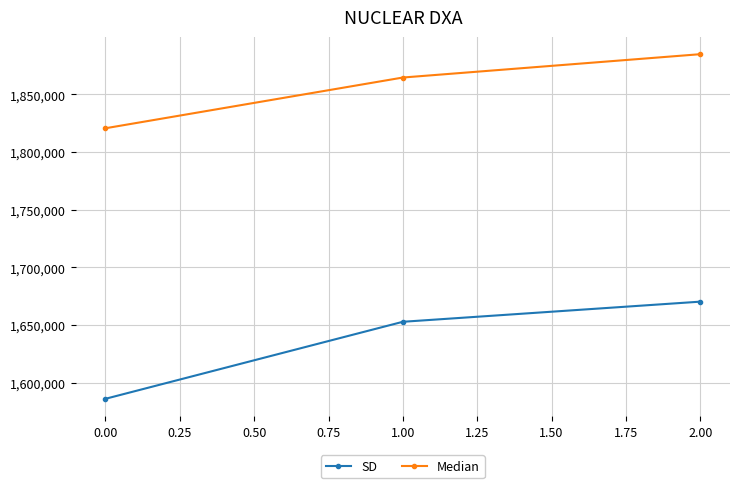

List the labels in order of Median value, smallest first.

0.00, 1.00, 2.00